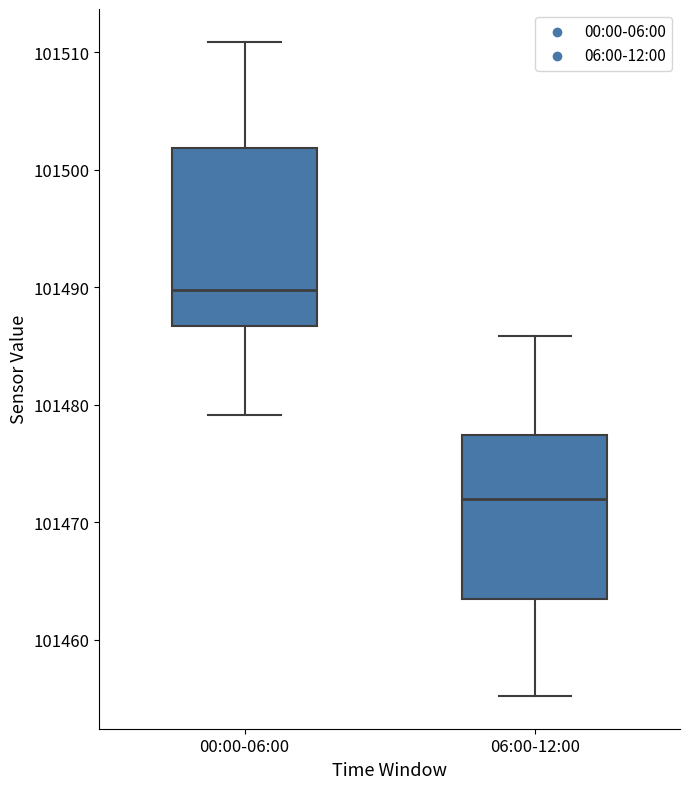

Reading left to right, read every box against the y-axis: the position of its median line, the range the box covers, and the ends of its whiskers. The values are not printed on the chart, so give them approximately, as read against the axis.

00:00-06:00: median 101490, box 101487 to 101502, whiskers 101479 to 101511
06:00-12:00: median 101472, box 101463 to 101477, whiskers 101455 to 101486